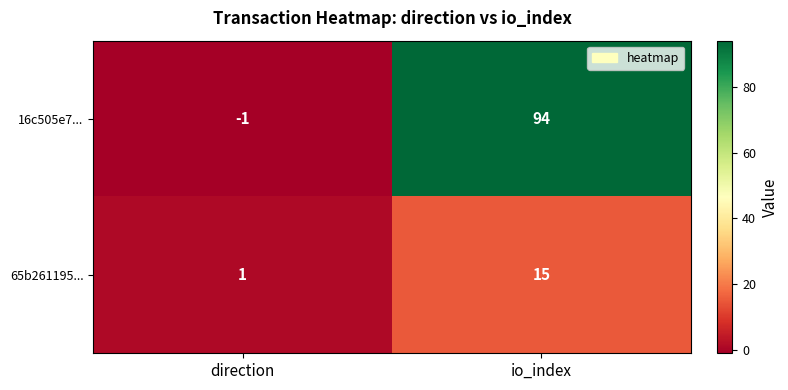

Read the 65b261195... value at io_index.

15